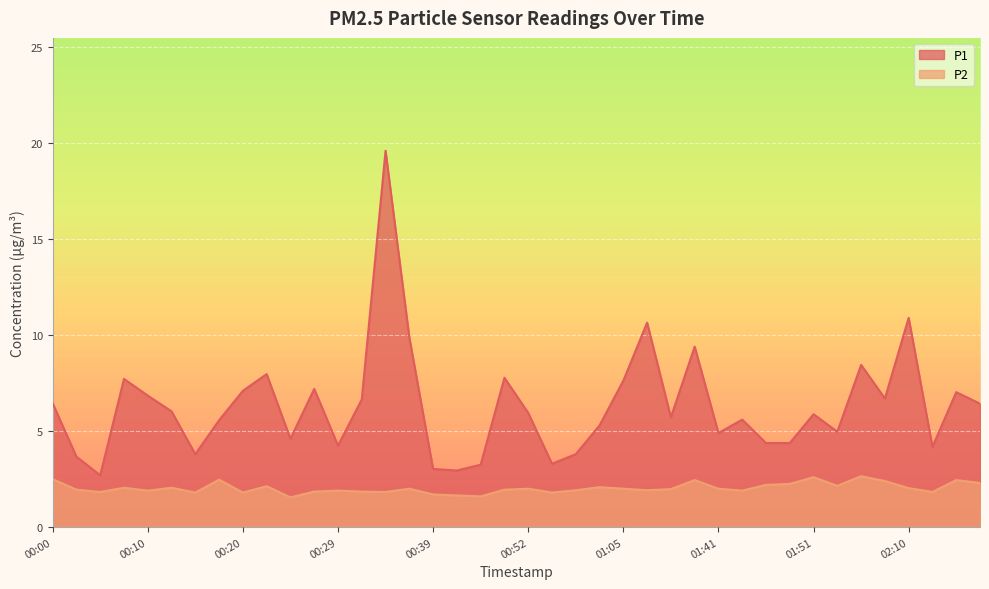

True or false: P2 has a value of 3.5 at 00:17.

False